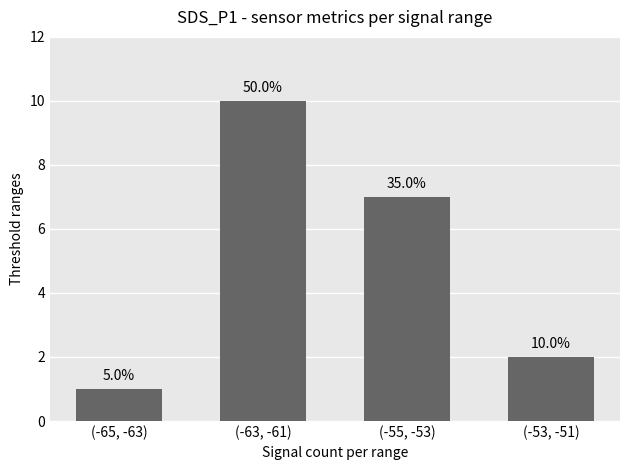

What is the average value?

5